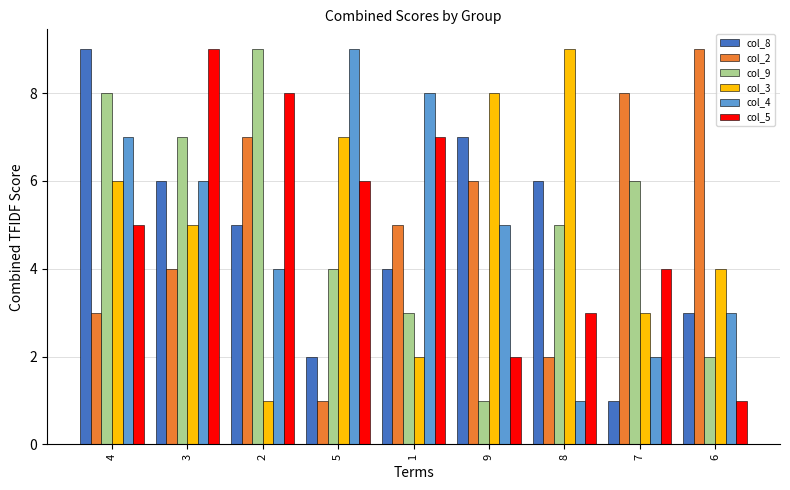

What is the label of the 1st bar from the left?

4